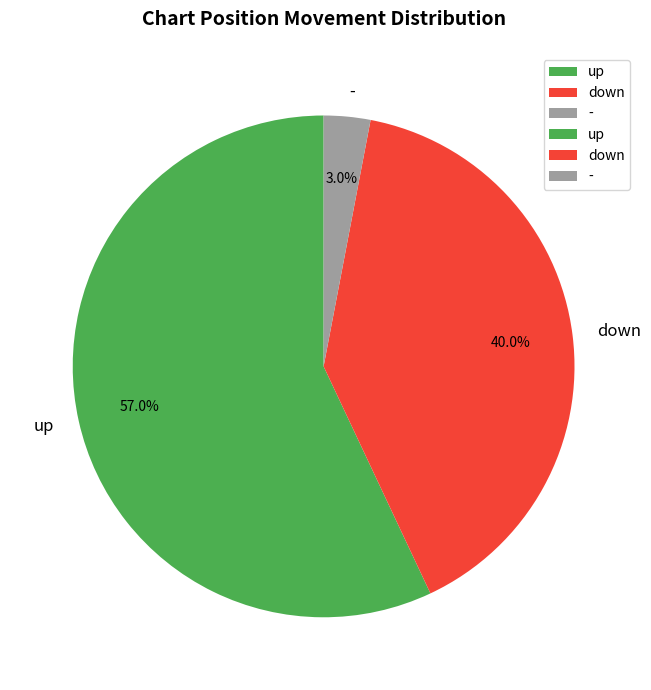

What is the largest slice in the pie chart?

up